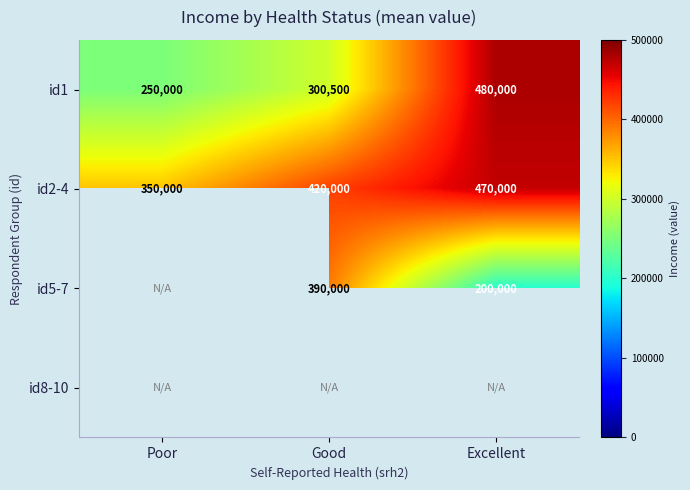

What is the difference between the maximum and minimum values in the id1 series?

230000